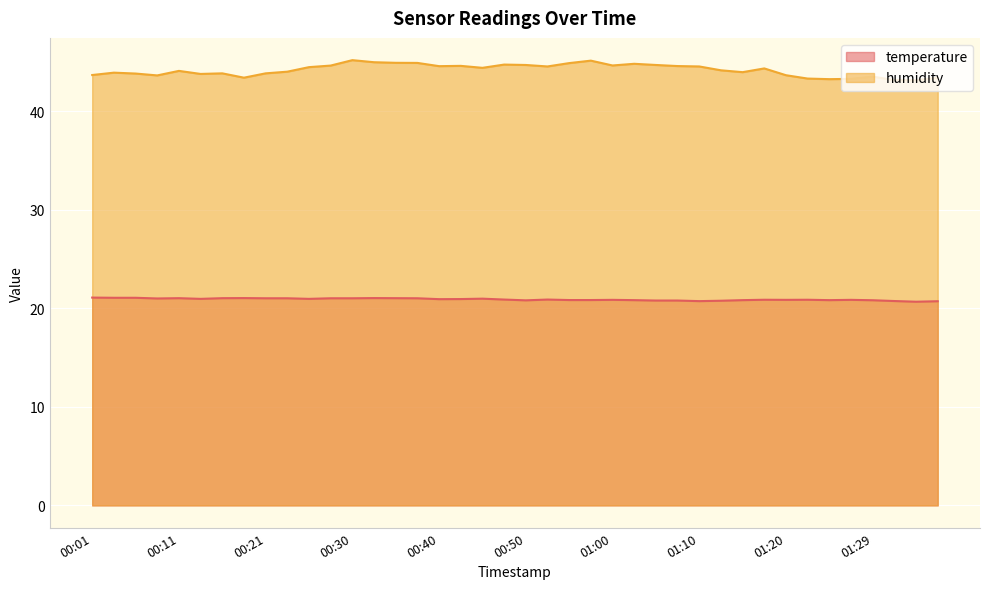

True or false: temperature and humidity intersect in this chart.

False